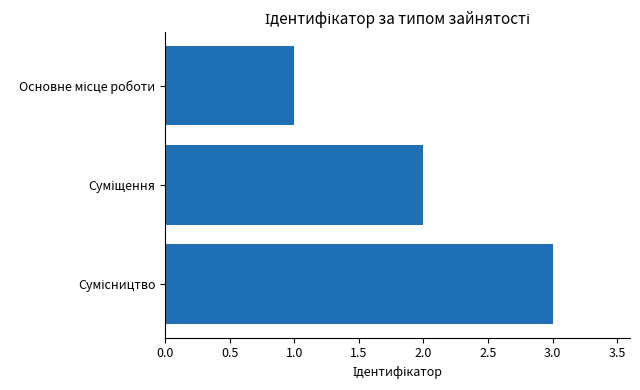

What is the greatest value displayed?

3